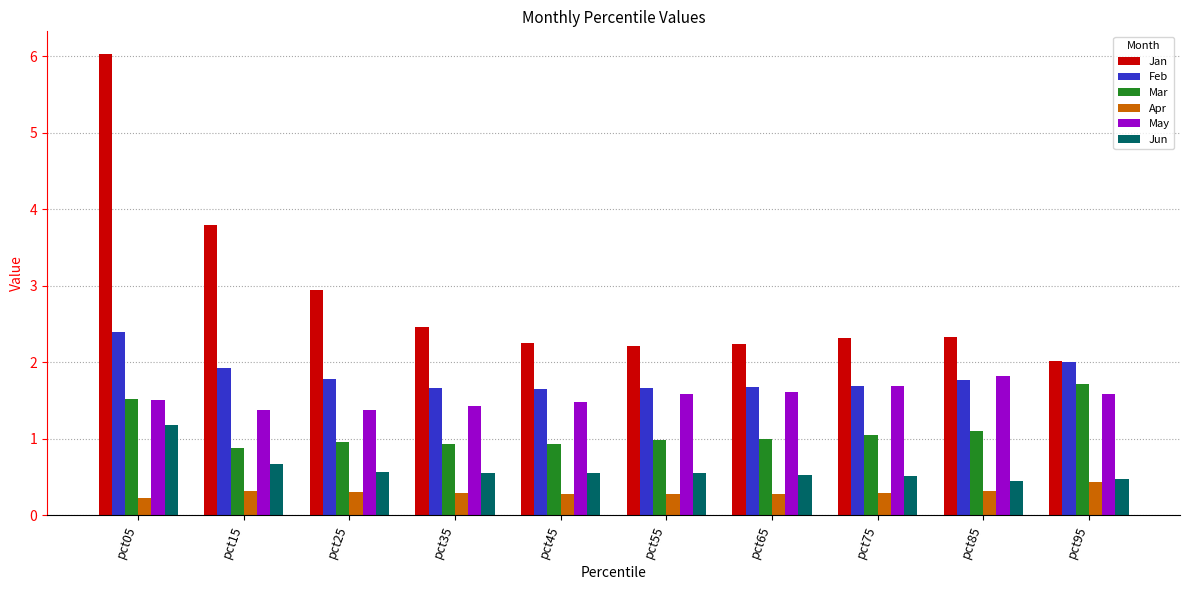

What is the total value across all series at pct15?

9.0